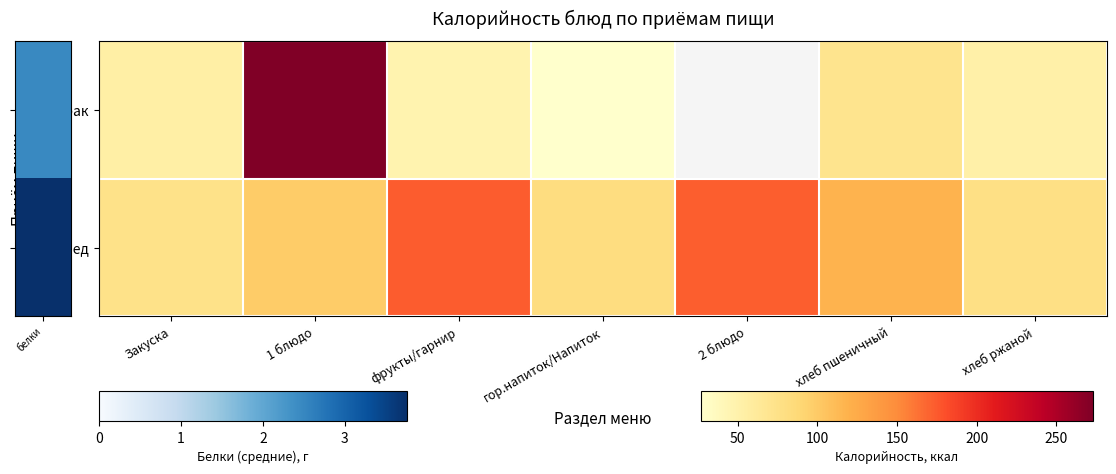

How many values in Завтрак are above zero?

6